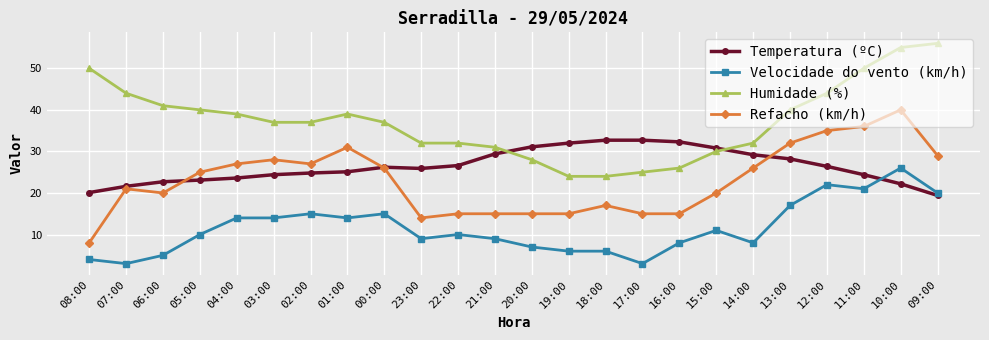

What is the label of the 7th point from the right?

15:00